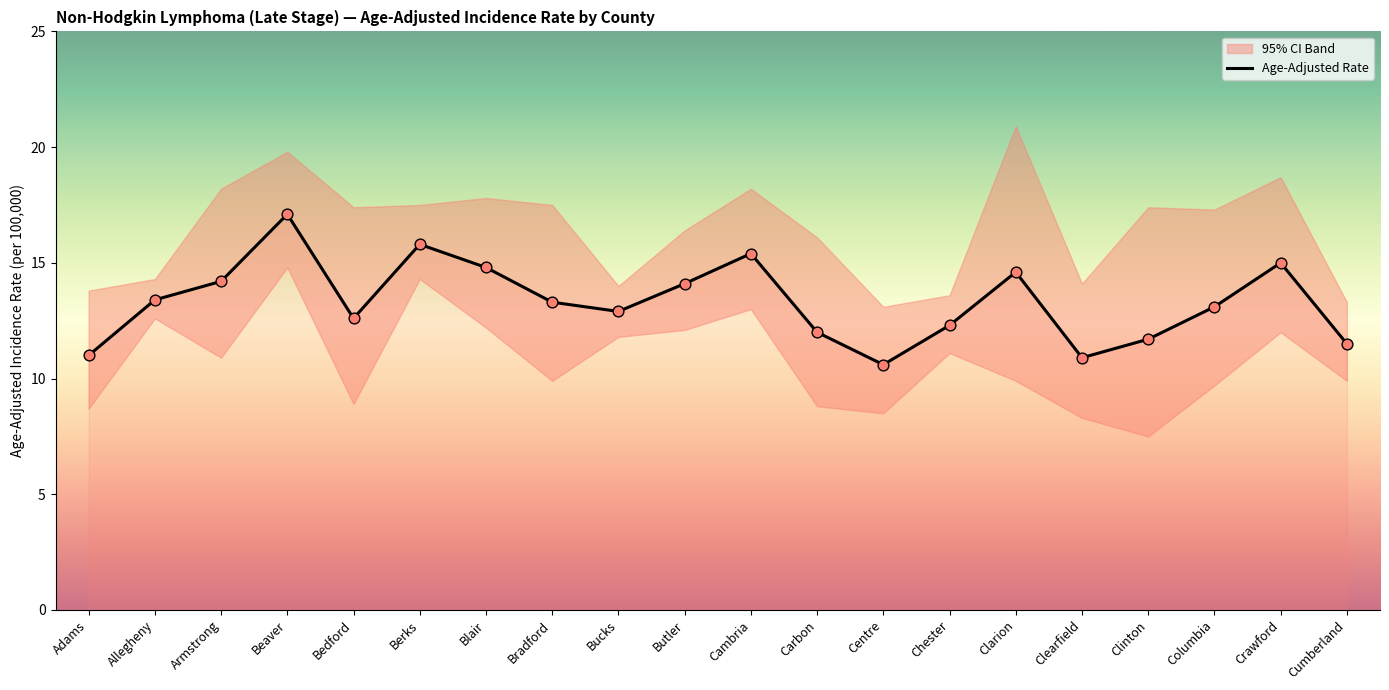

What is the minimum value for Age-Adjusted Rate?

10.6